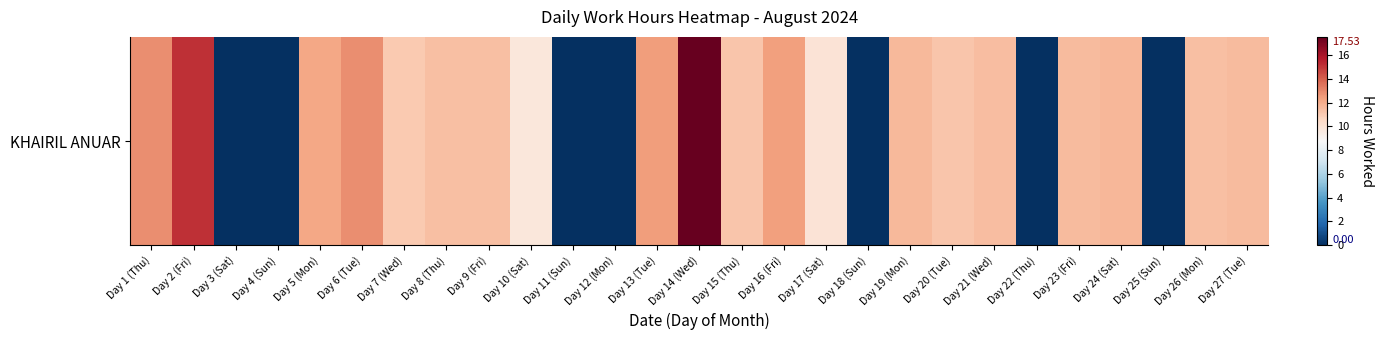

What is the greatest value displayed?

17.5